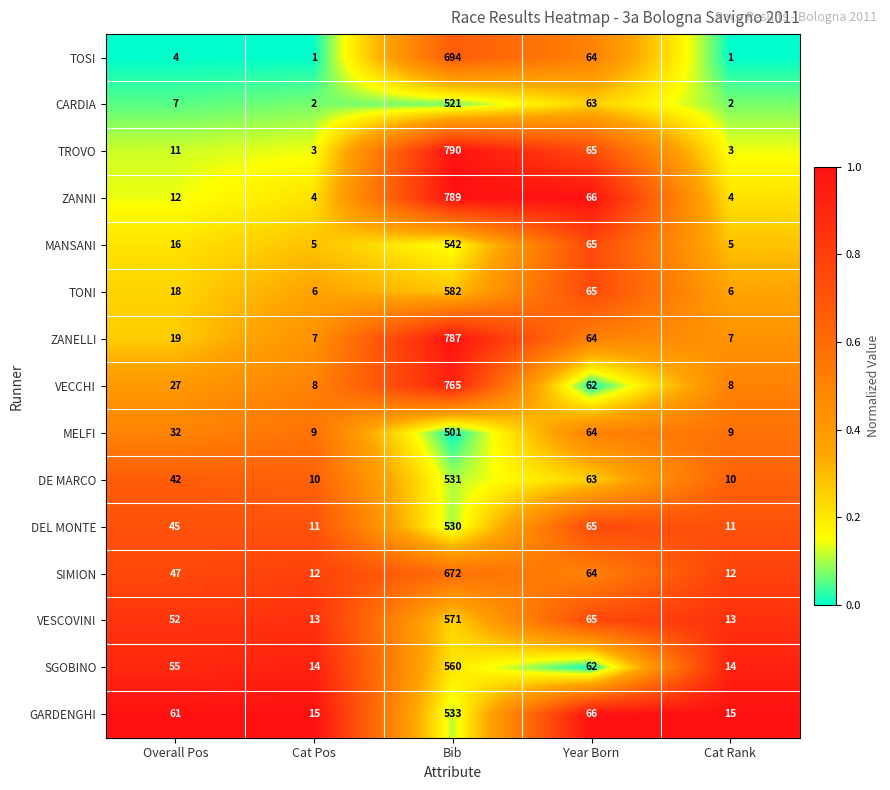

What is the difference between the second highest and minimum values in the SIMION series?

52